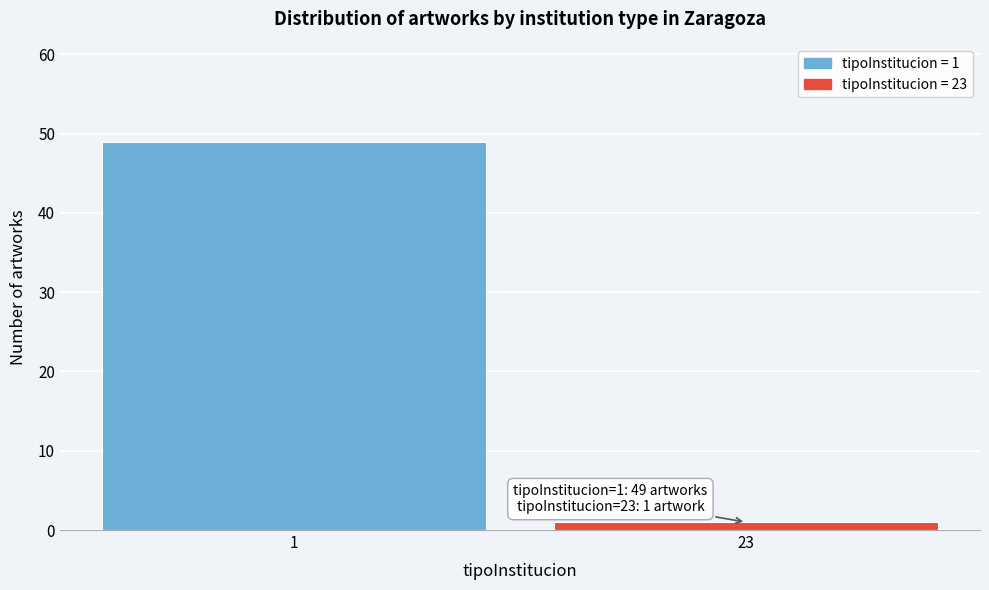

Reading right to left, list all the values displayed in this chart.

23=1	1=49